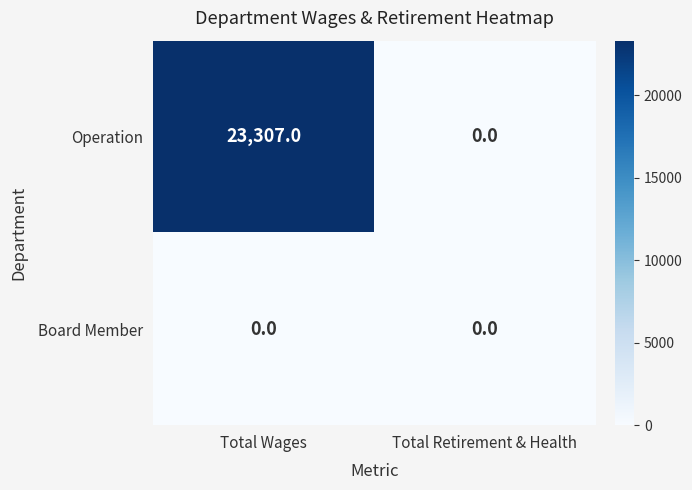

At which category is the sum across all series the highest?

Total Wages